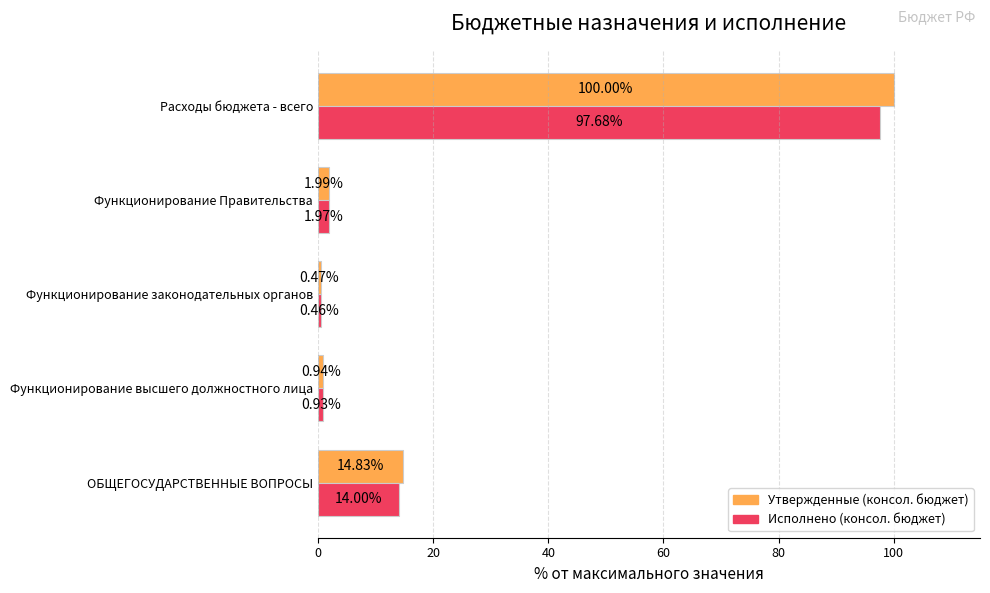

What is the difference between the maximum and second lowest values in the Утвержденные (консол. бюджет) series?

99.1